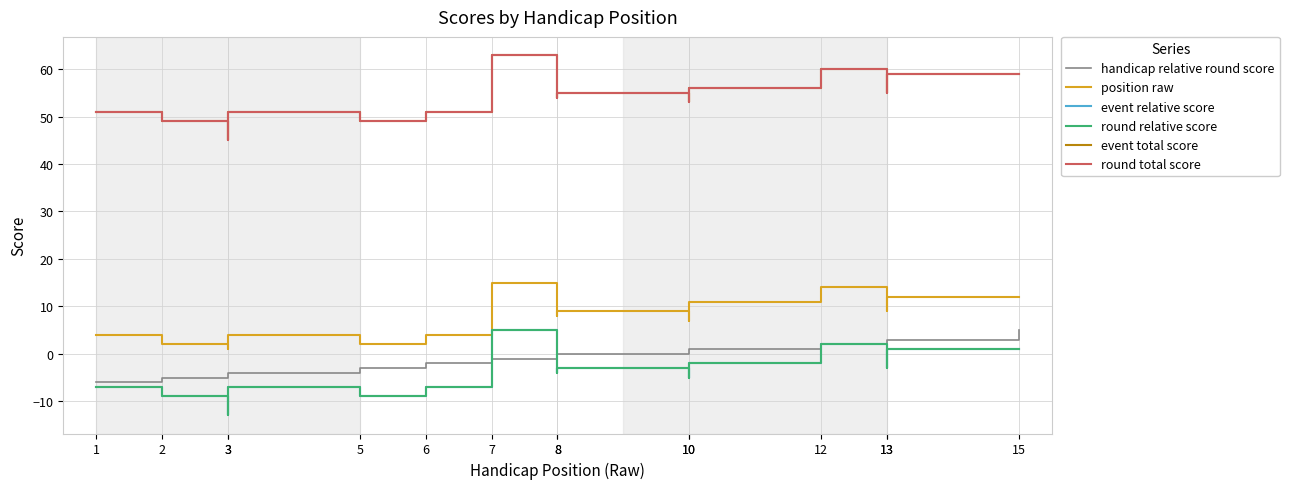

Is the value of round total score at 15 greater than the value of event relative score at 8?

Yes